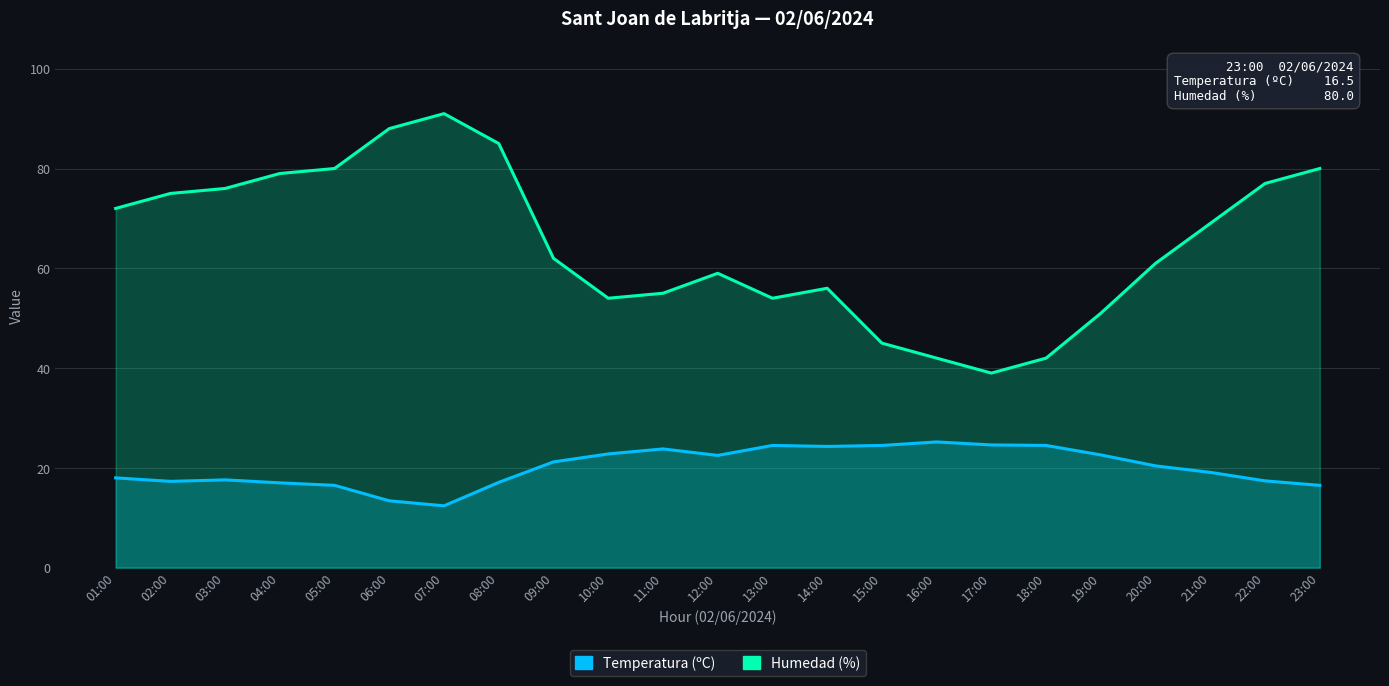

Read the Humedad (%) value at 17:00.

39.0